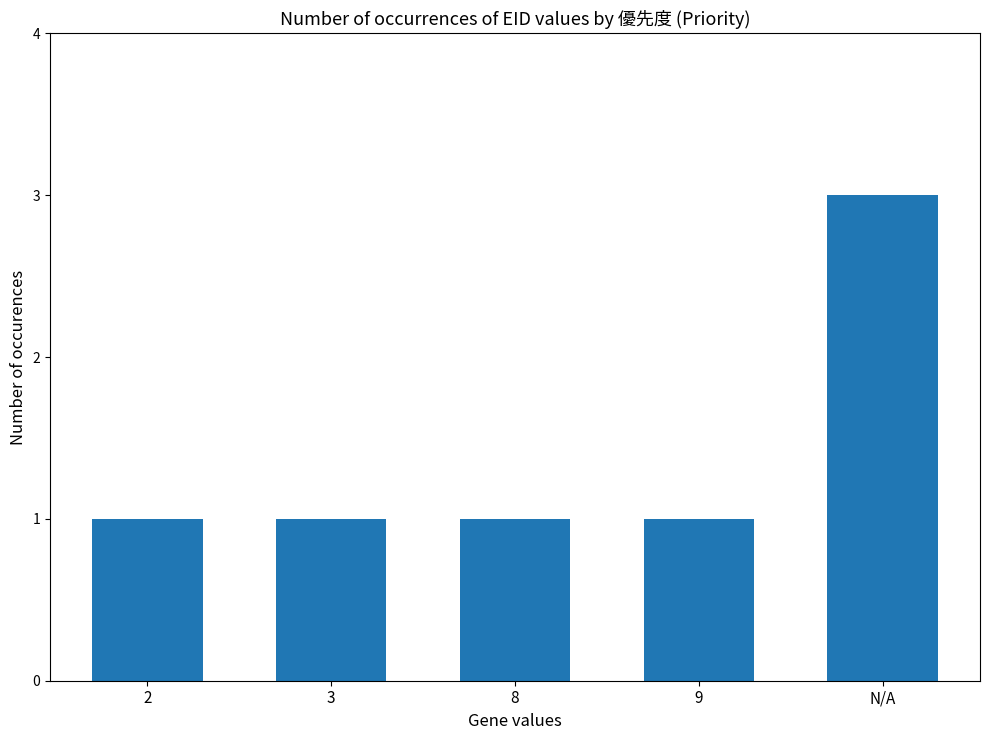

What is the ratio of the value at 8 to the value at 9?

1.0